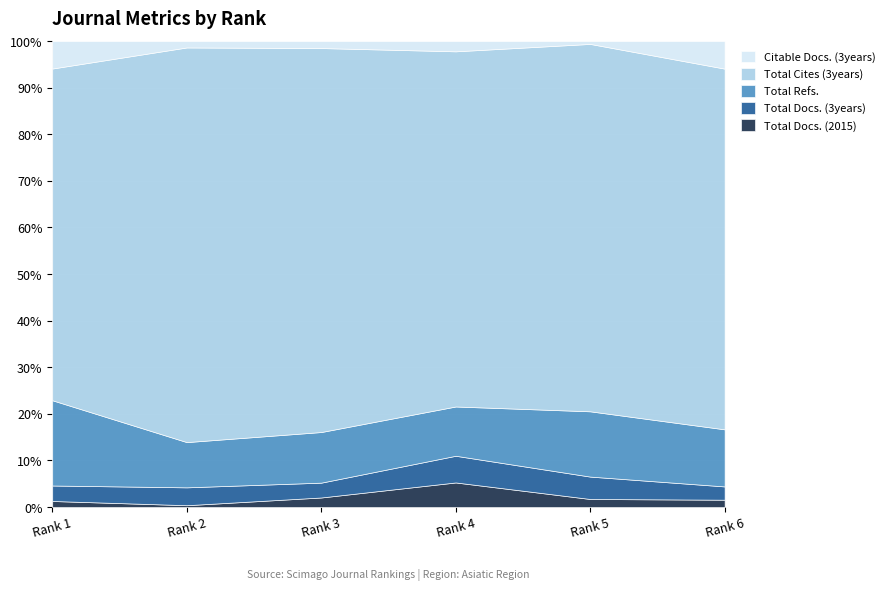

Which series has the widest spread of values?

Total Cites (3years)